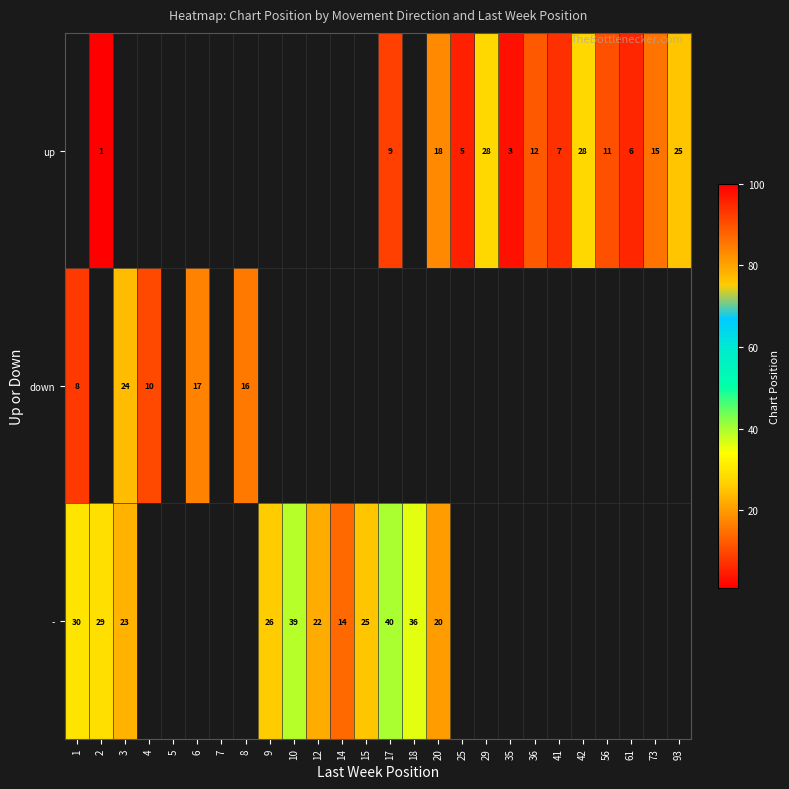

At which category does the chart reach its minimum across all series?

2